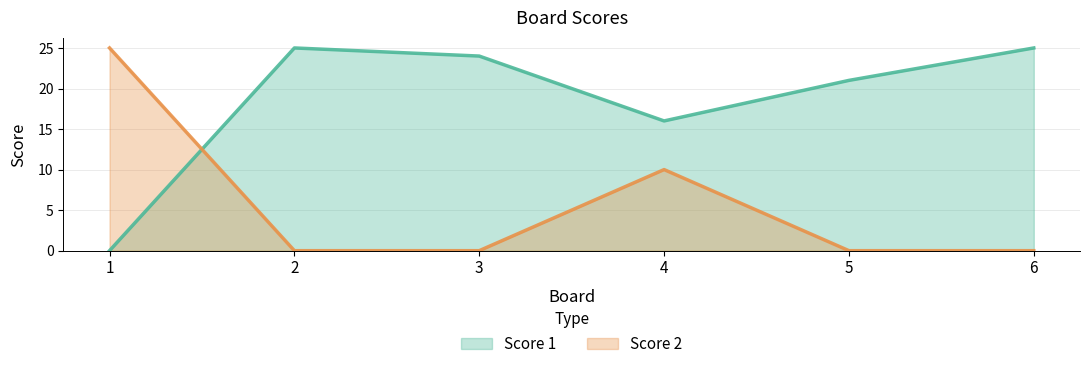

How many interior local peaks does the Score 1 series have?

1